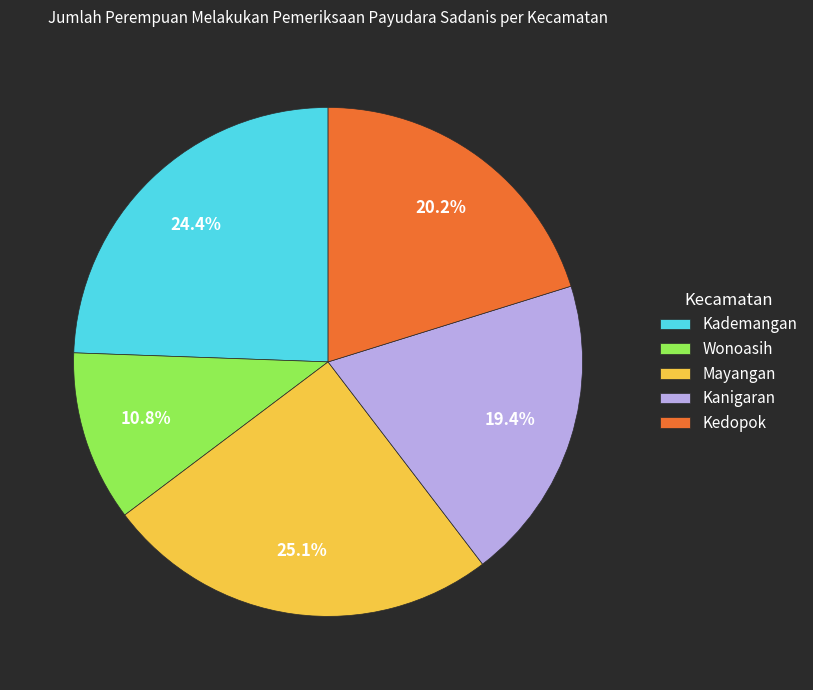

Does Kedopok account for over 50% of the chart?

No